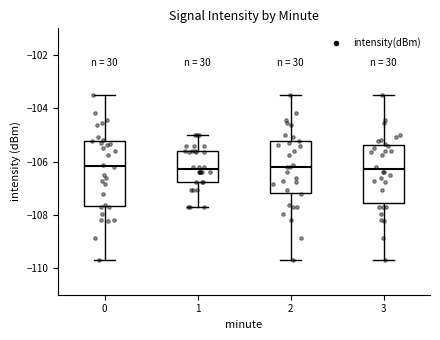

Comparing the boxes themselves (not the whiskers), which one is the tallest?

0